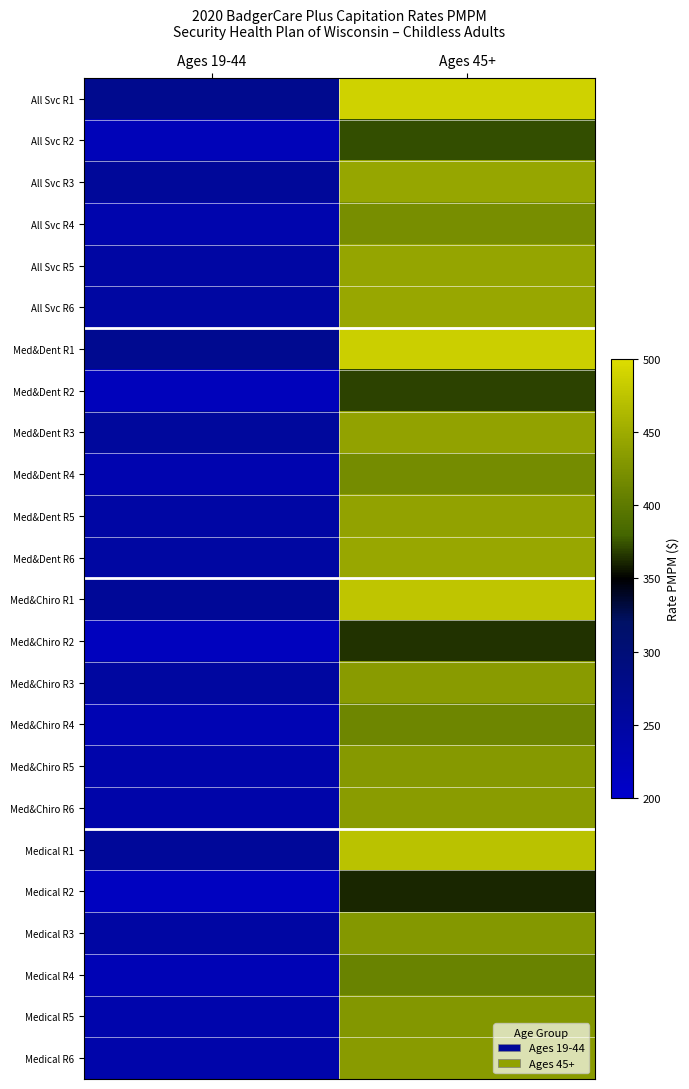

What is the total value across all series at Ages 19-44?

5842.5